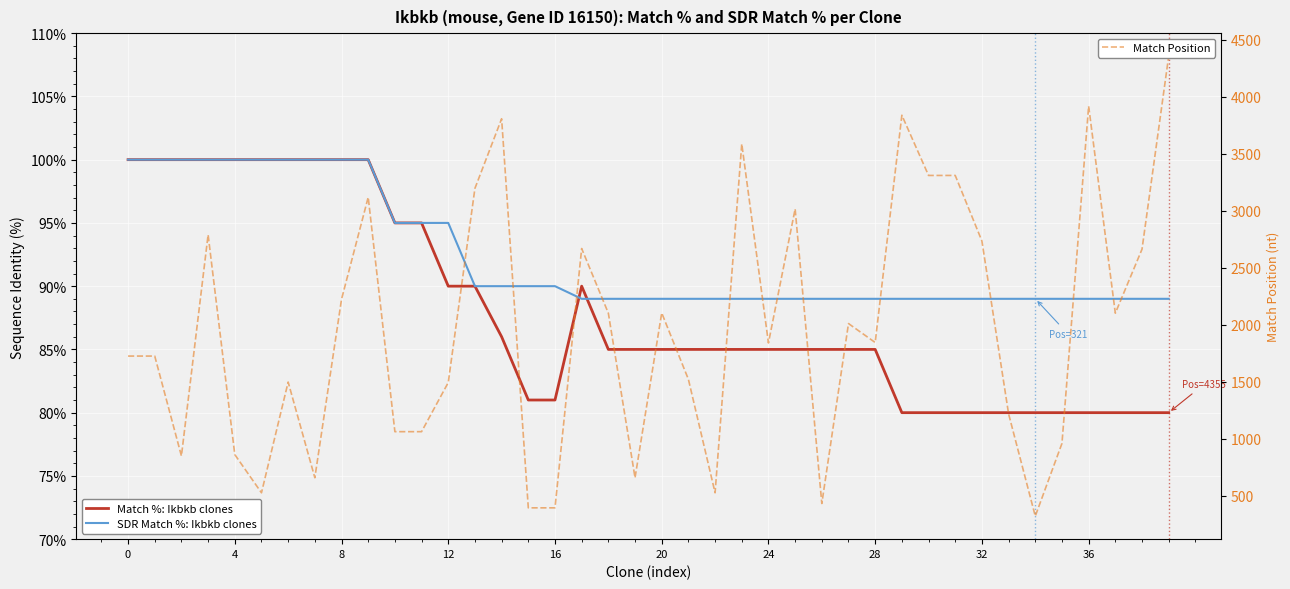

At which category is the sum across all series the highest?

39